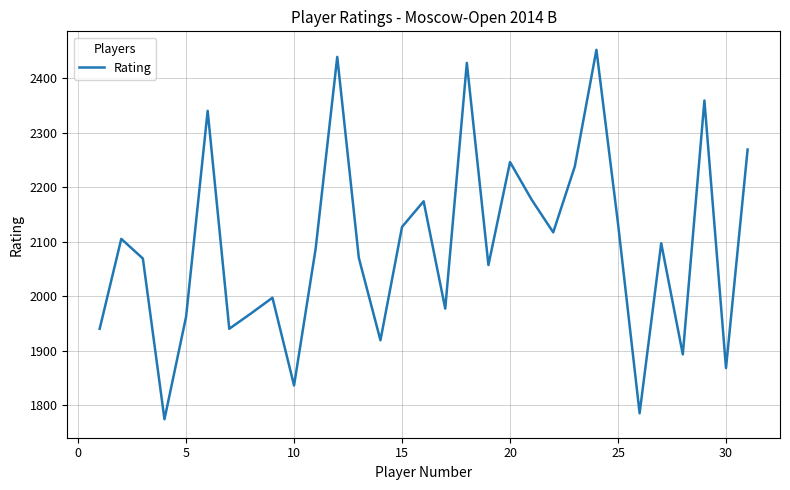

What is the sum of all values?

64843